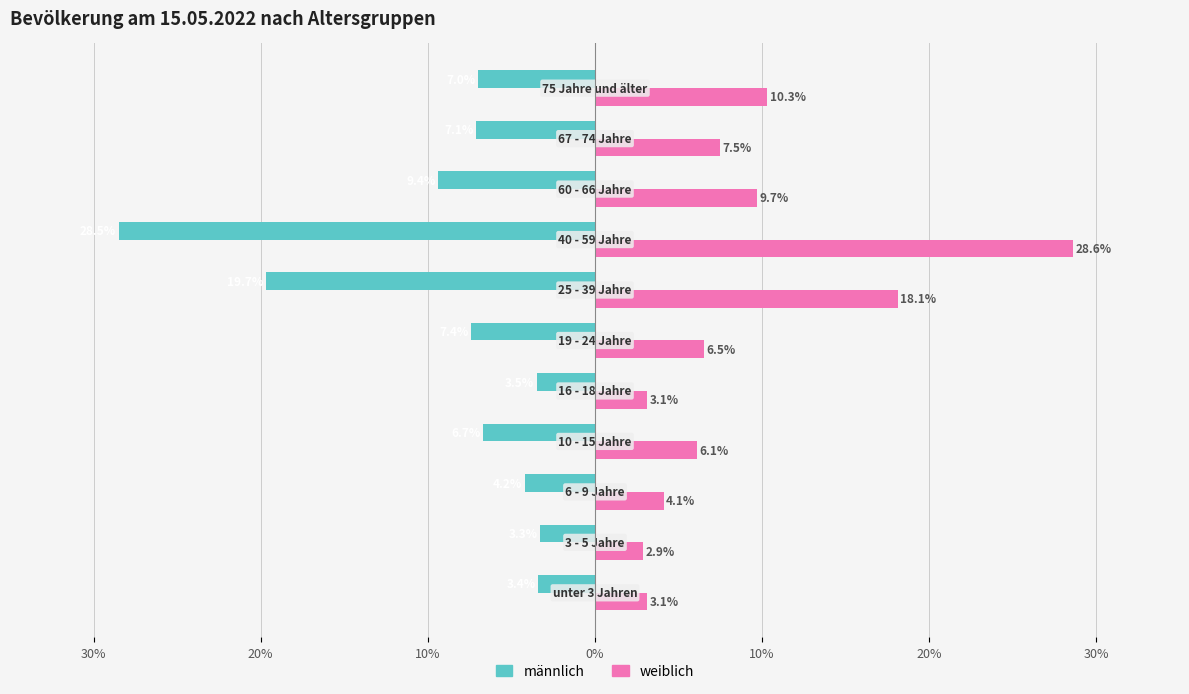

What is the maximum value for männlich?

-3.3